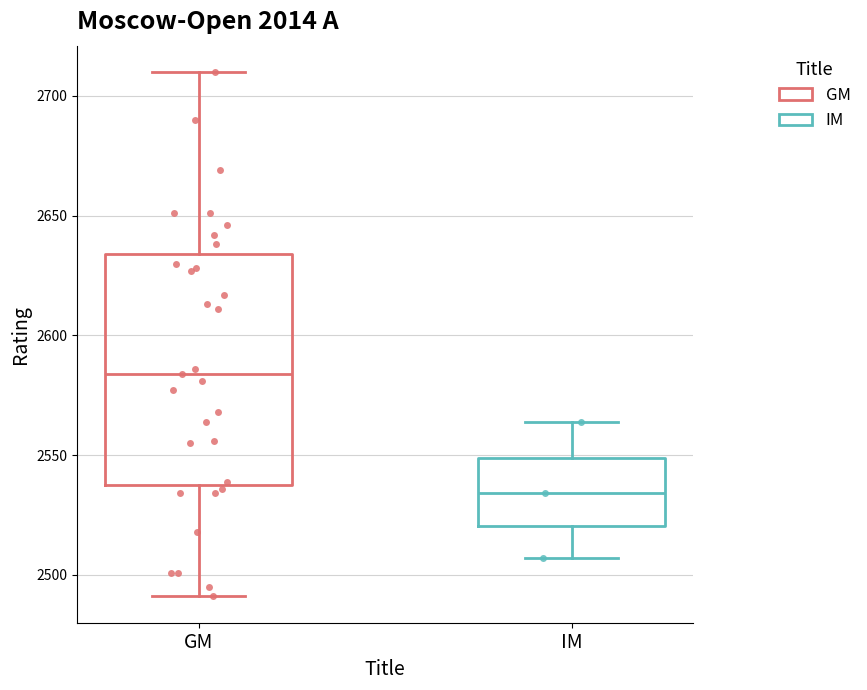

Where is the upper edge of the box for GM on the y-axis? The values are not printed on the chart, so give them approximately, as read against the axis.

2635